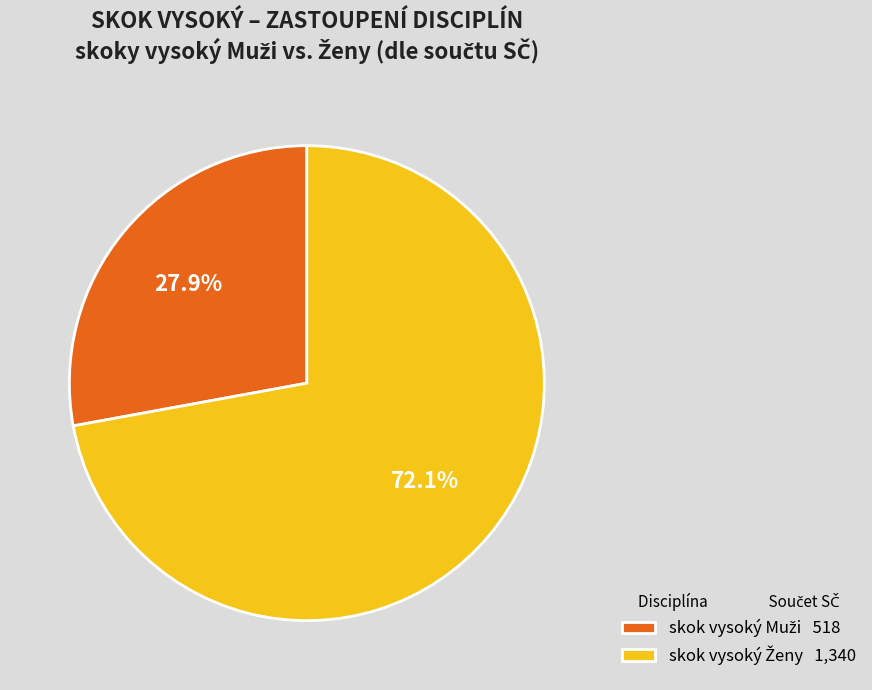

Does any single category account for the majority?

Yes